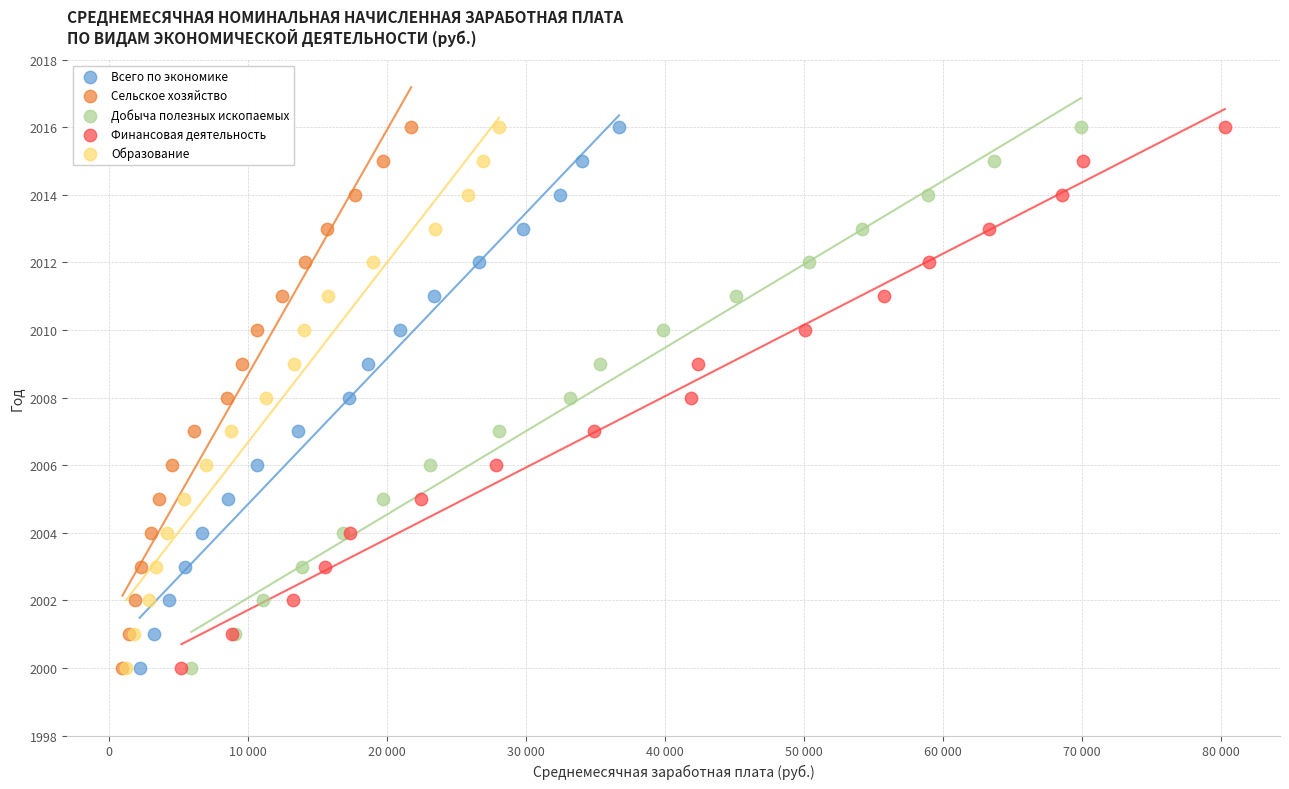

What are all the series names shown in the legend?

Всего по экономике, Сельское хозяйство, Добыча полезных ископаемых, Финансовая деятельность, Образование